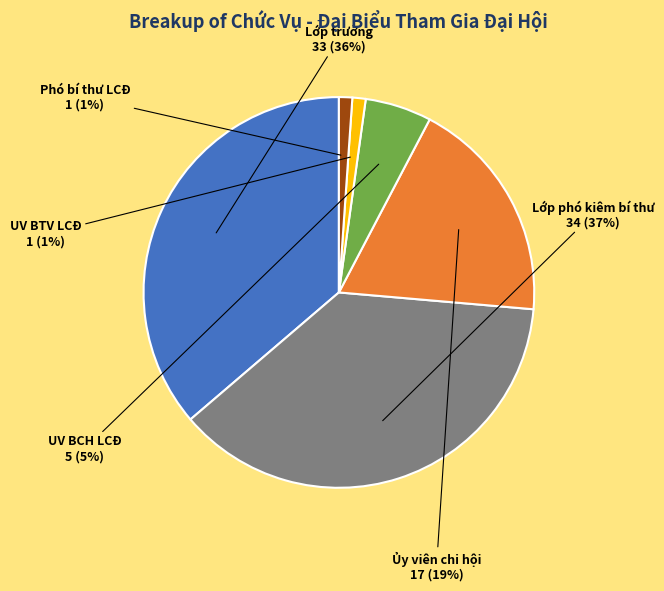

Is the sum of UV BCH LCĐ and UV BTV LCĐ greater than half?

No